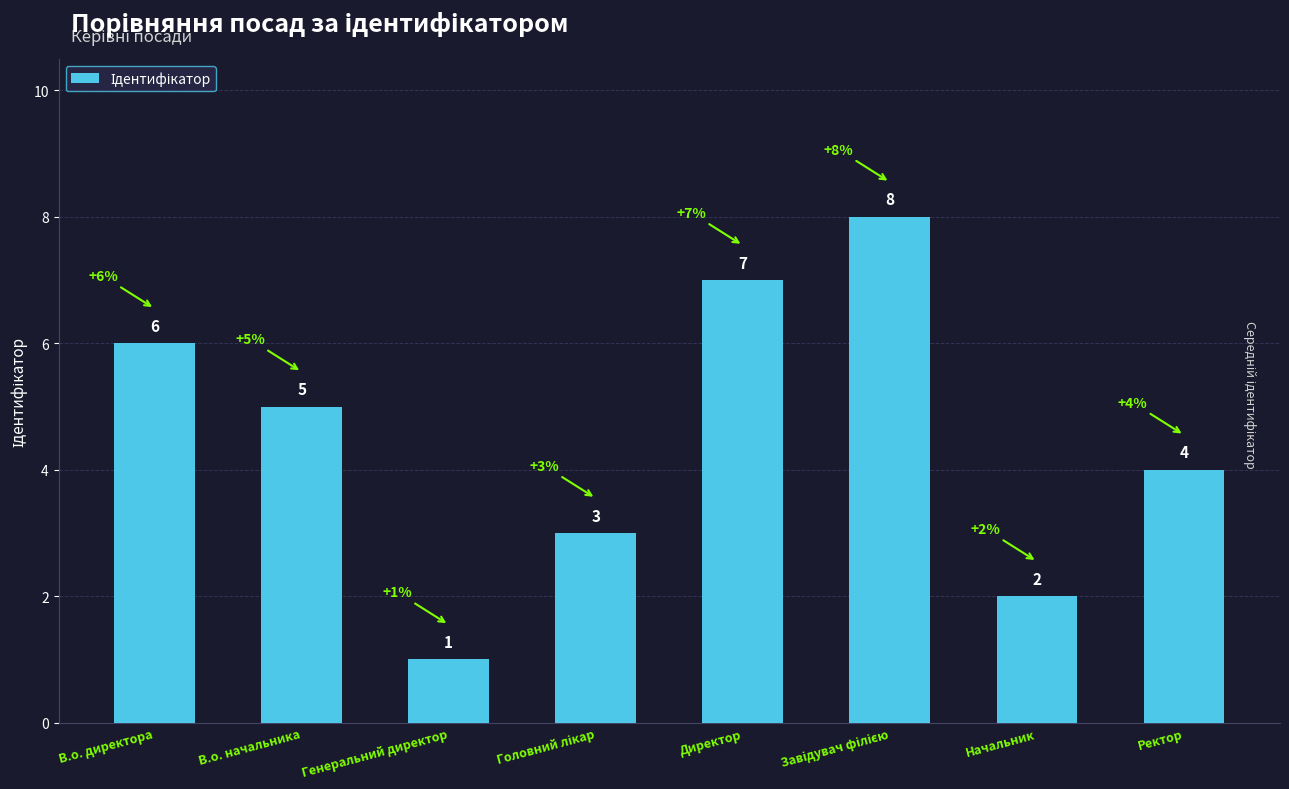

True or false: the data shows 2 at Начальник.

True